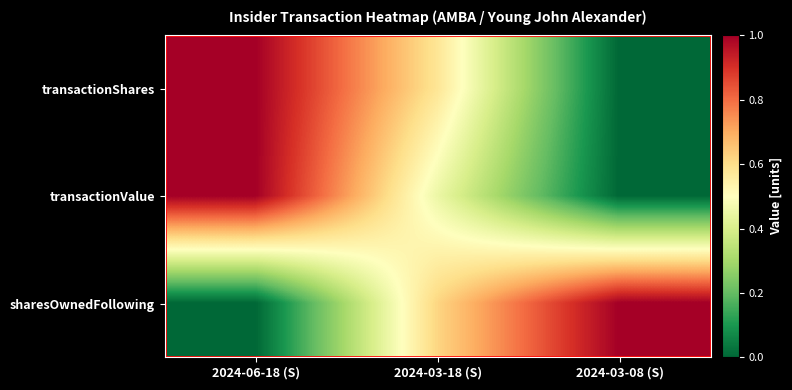

Rank the series at 2024-03-18 (S) from lowest to highest value.

transactionValue, transactionShares, sharesOwnedFollowing